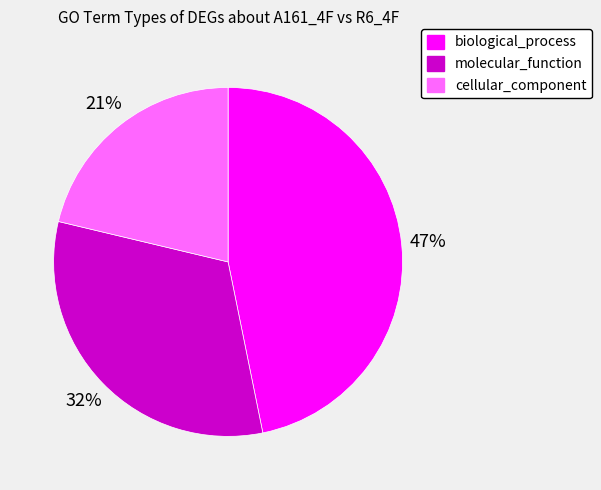

How many slices are in this pie chart?

3